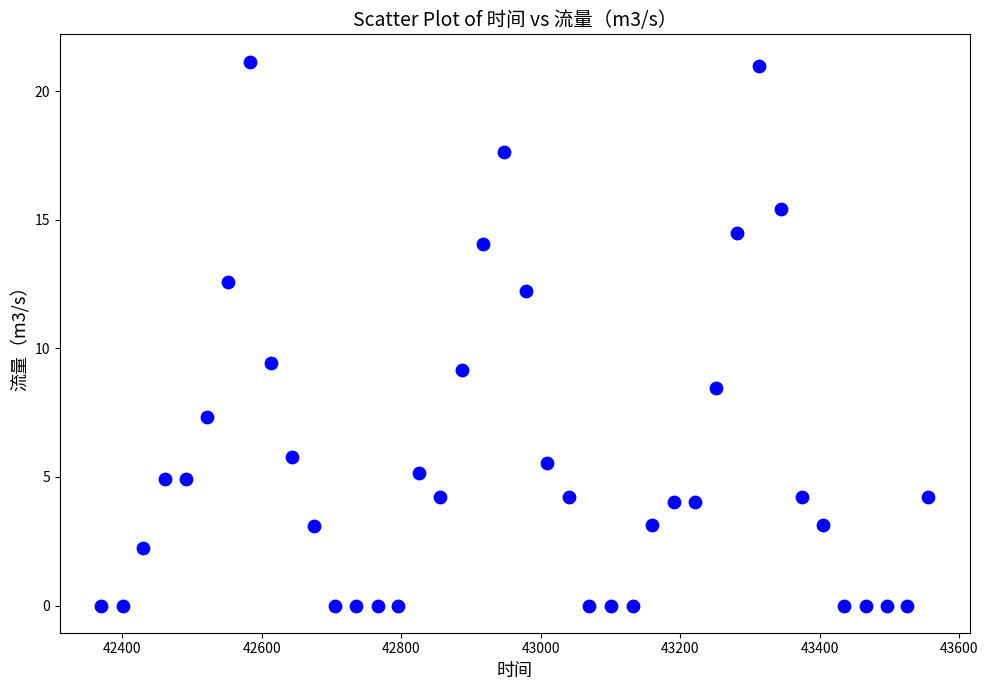

What Y value in the scatter plot is closest to 10?

9.4